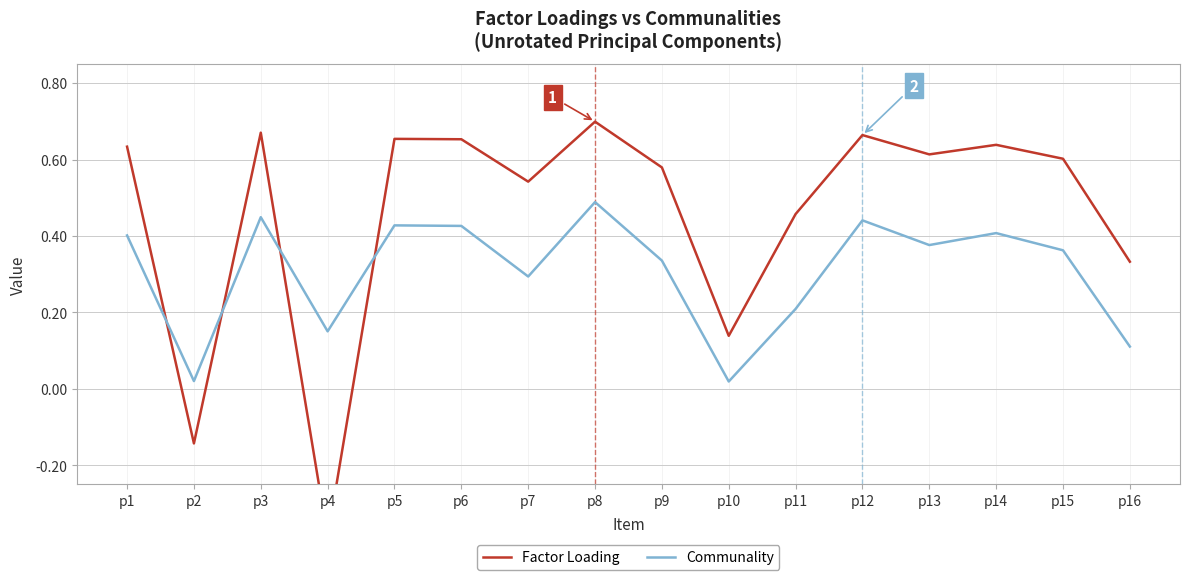

Between p6 and p4, which is larger?

p6